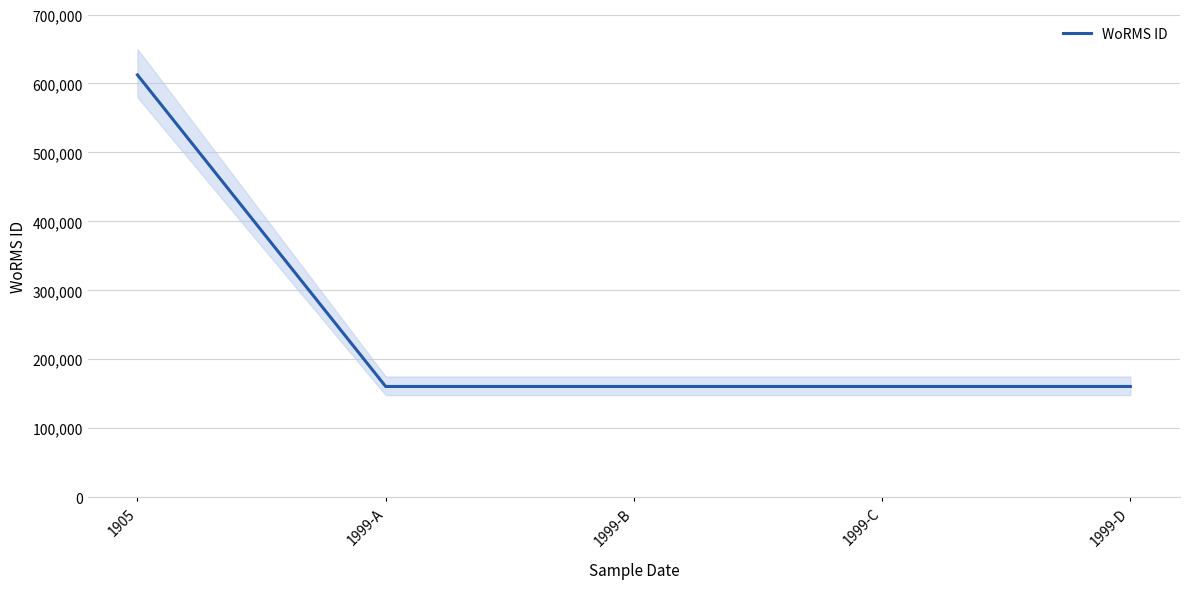

How many lines are shown in the chart?

1